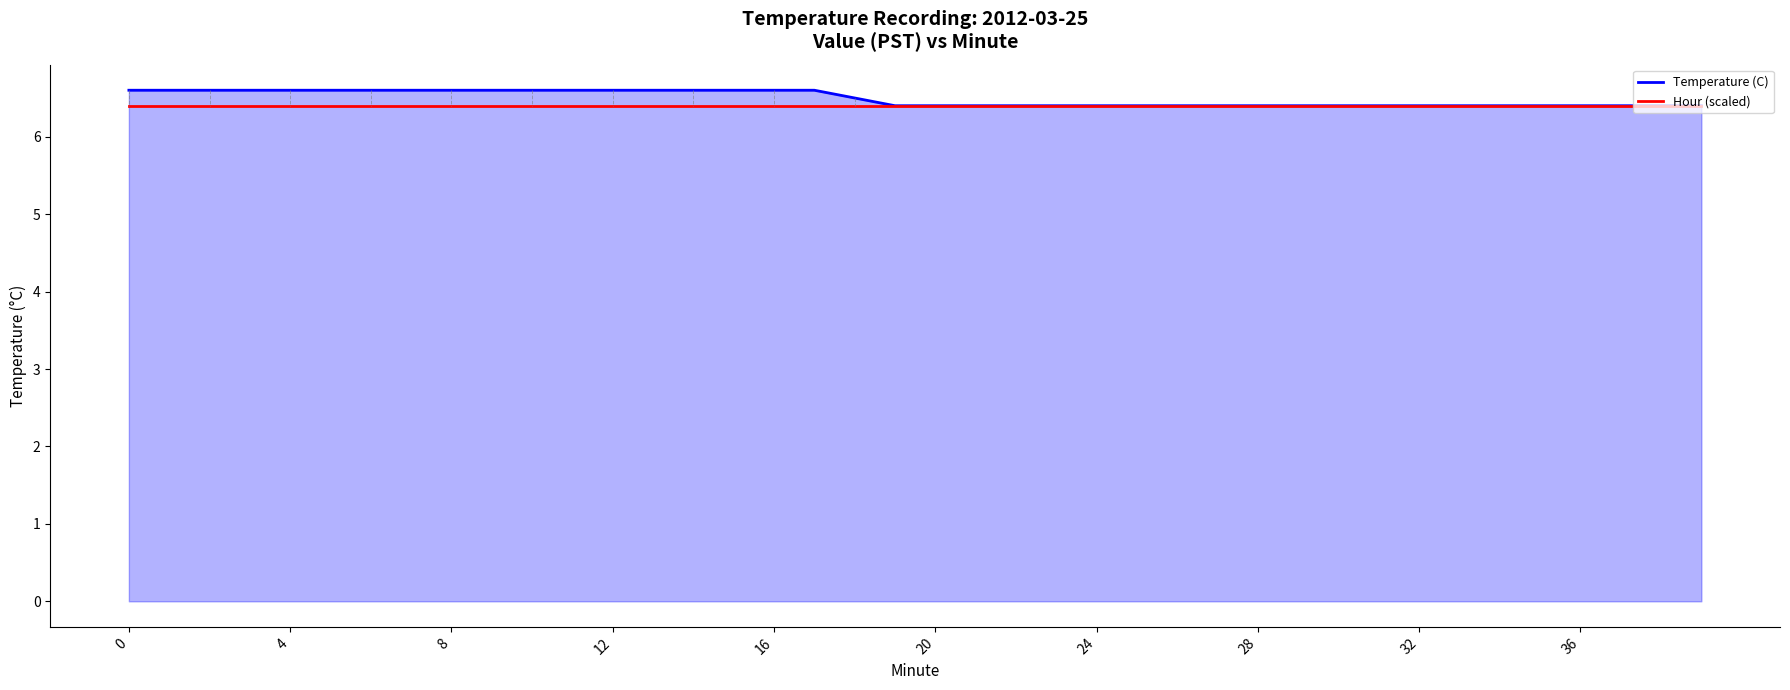

Which series has the largest range (max minus min)?

Temperature (C)